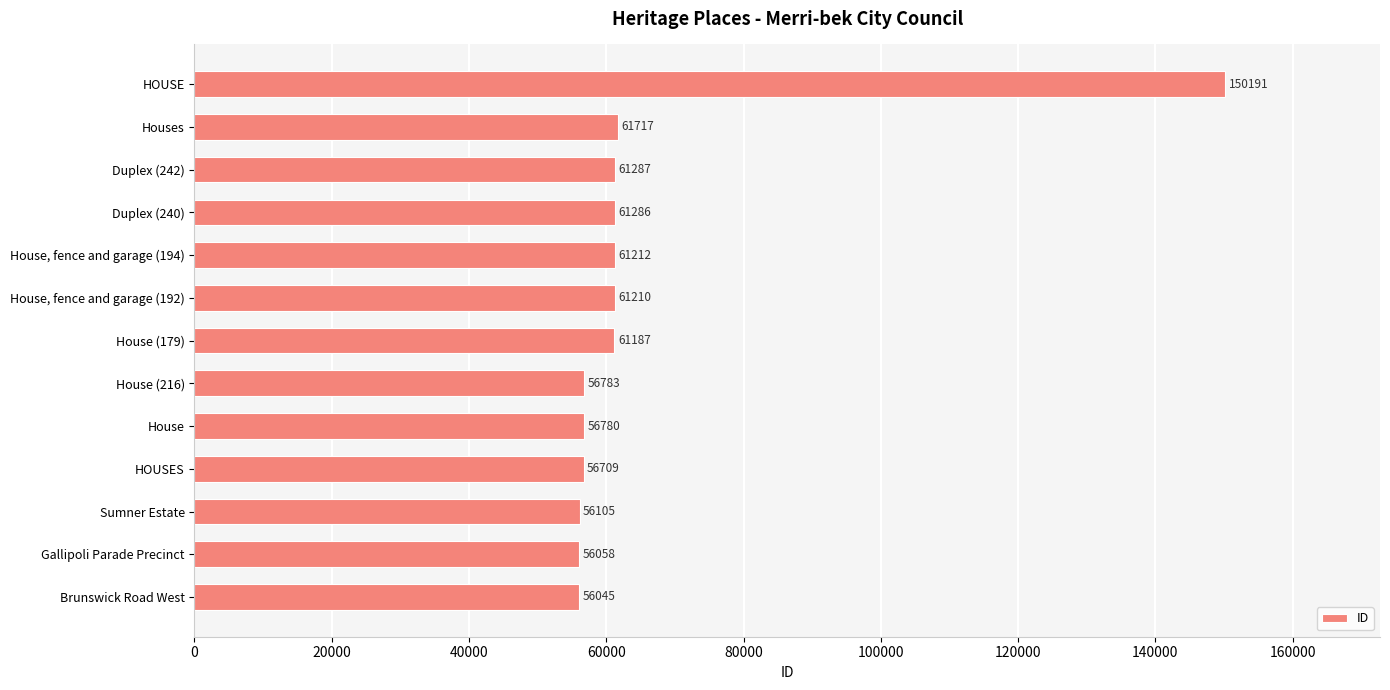

Reading top to bottom, transcribe all the data shown in this chart.

HOUSE=150191	Houses=61717	Duplex (242)=61287	Duplex (240)=61286	House, fence and garage (194)=61212	House, fence and garage (192)=61210	House (179)=61187	House (216)=56783	House=56780	HOUSES=56709	Sumner Estate=56105	Gallipoli Parade Precinct=56058	Brunswick Road West=56045